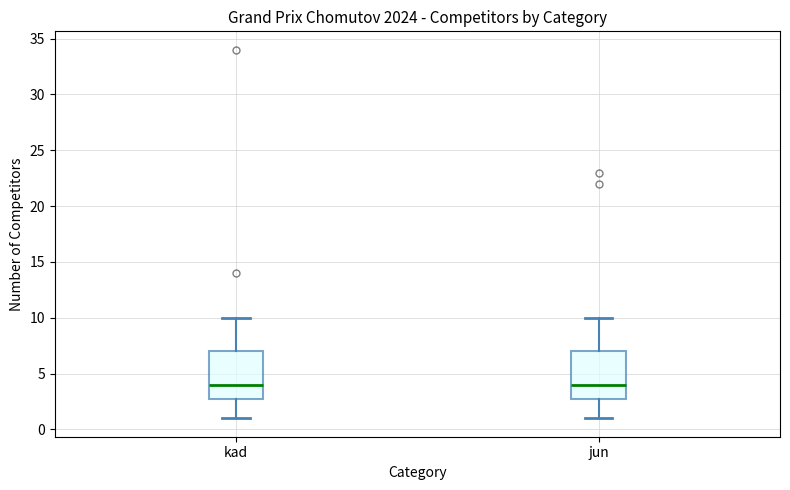

Reading left to right, read every box against the y-axis: the position of its median line, the range the box covers, and the ends of its whiskers. The values are not printed on the chart, so give them approximately, as read against the axis.

kad: median 4, box 3 to 7, whiskers 1 to 10
jun: median 4, box 3 to 7, whiskers 1 to 10